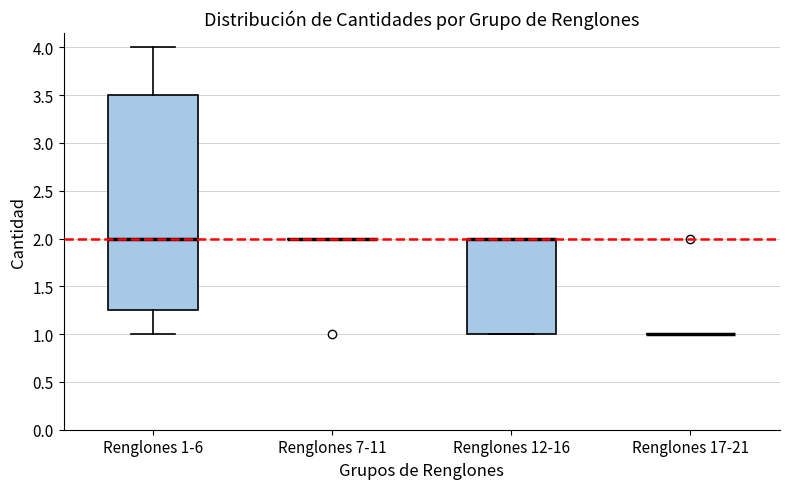

Where is the lower edge of the box for Renglones 12-16 on the y-axis? The values are not printed on the chart, so give them approximately, as read against the axis.

1.00